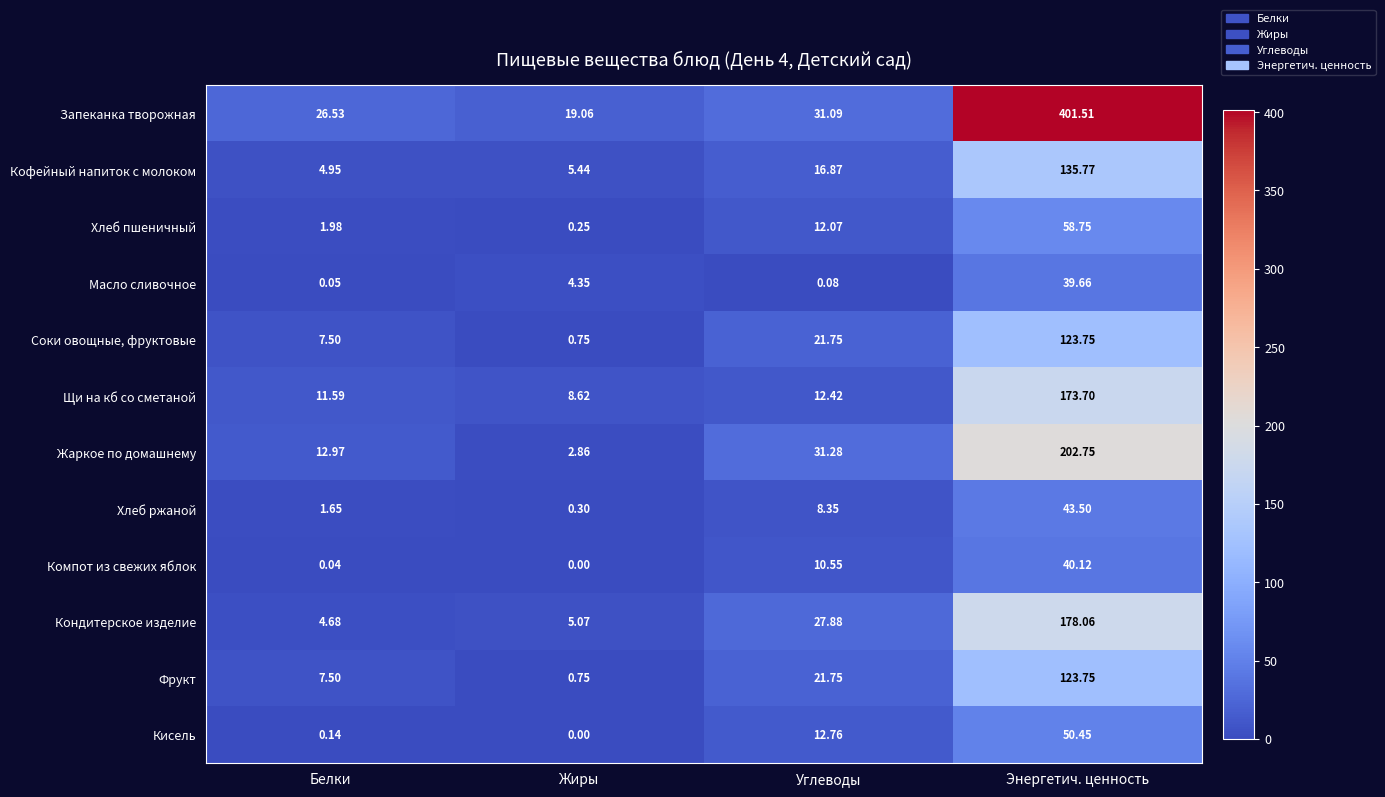

Rank the categories by Жаркое по домашнему value from lowest to highest.

Жиры, Белки, Углеводы, Энергетич. ценность